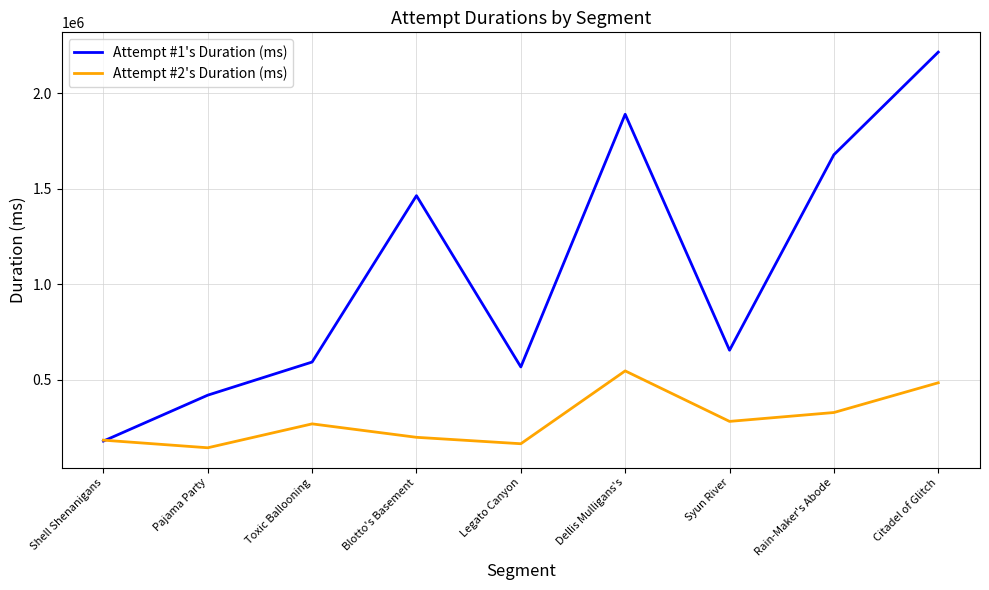

How many times do Attempt #1's Duration (ms) and Attempt #2's Duration (ms) cross each other?

1